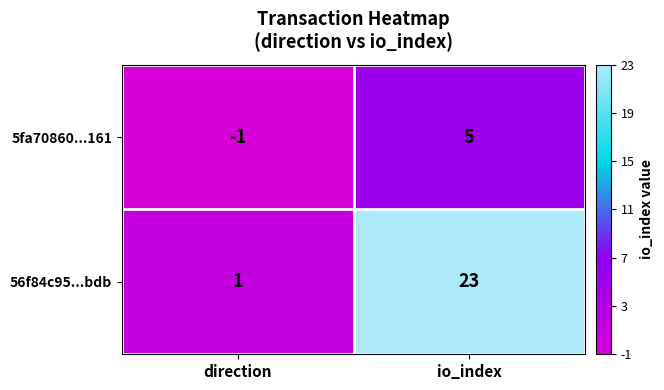

List the series in order of their peak value, highest first.

56f84c95...bdb, 5fa70860...161